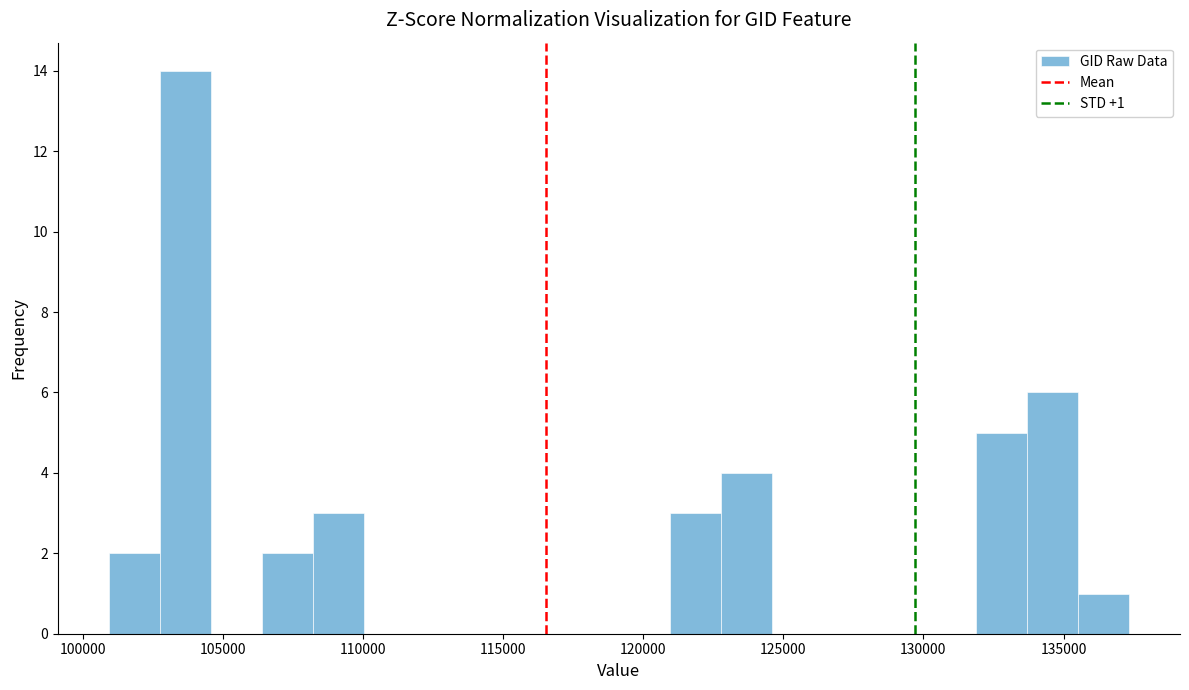

Around what value on the x-axis is the tallest bar? Give the approximate position of its centre, as read against the axis.

103500